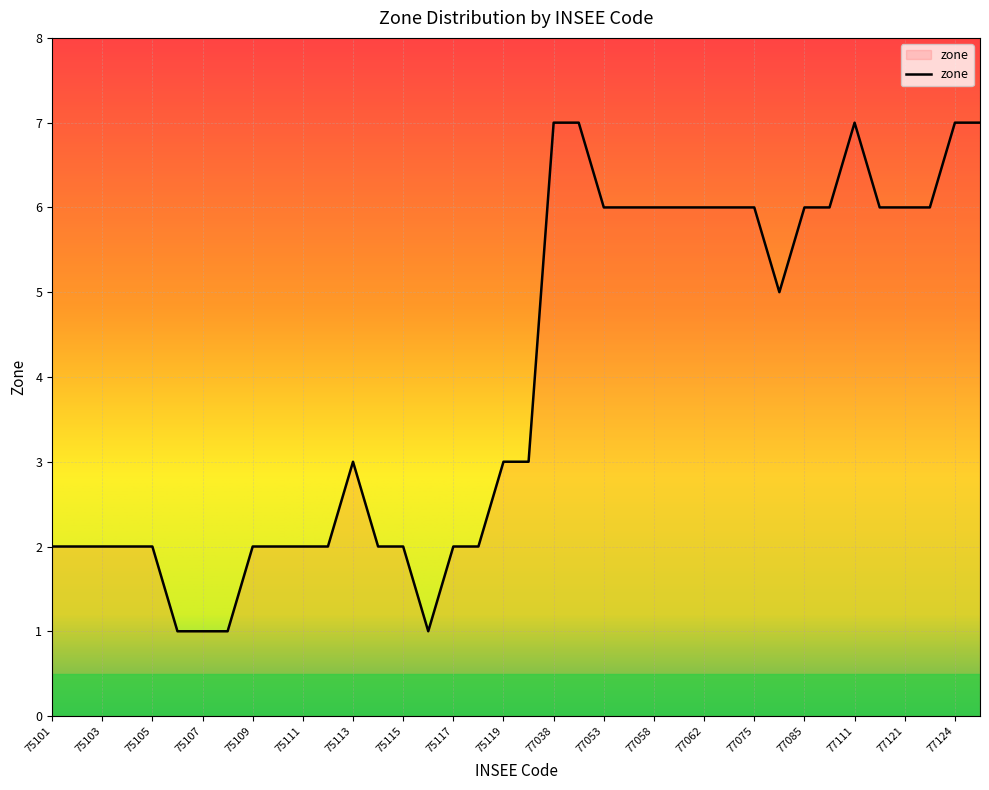

How many values are between 2 and 6?

29